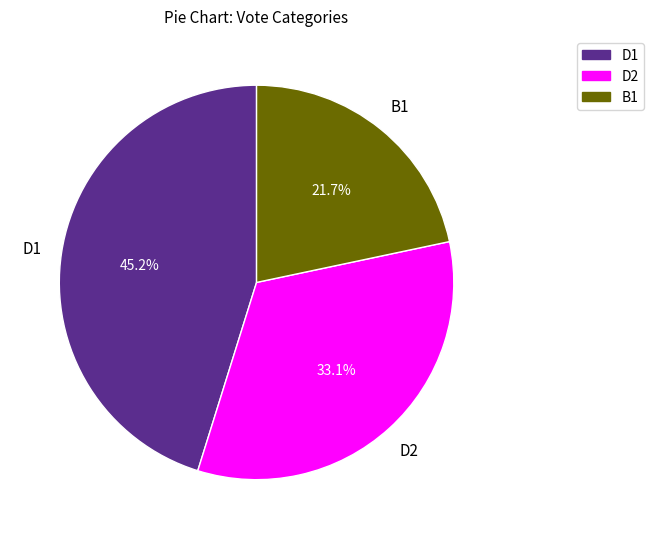

Is there a majority slice in this chart?

No